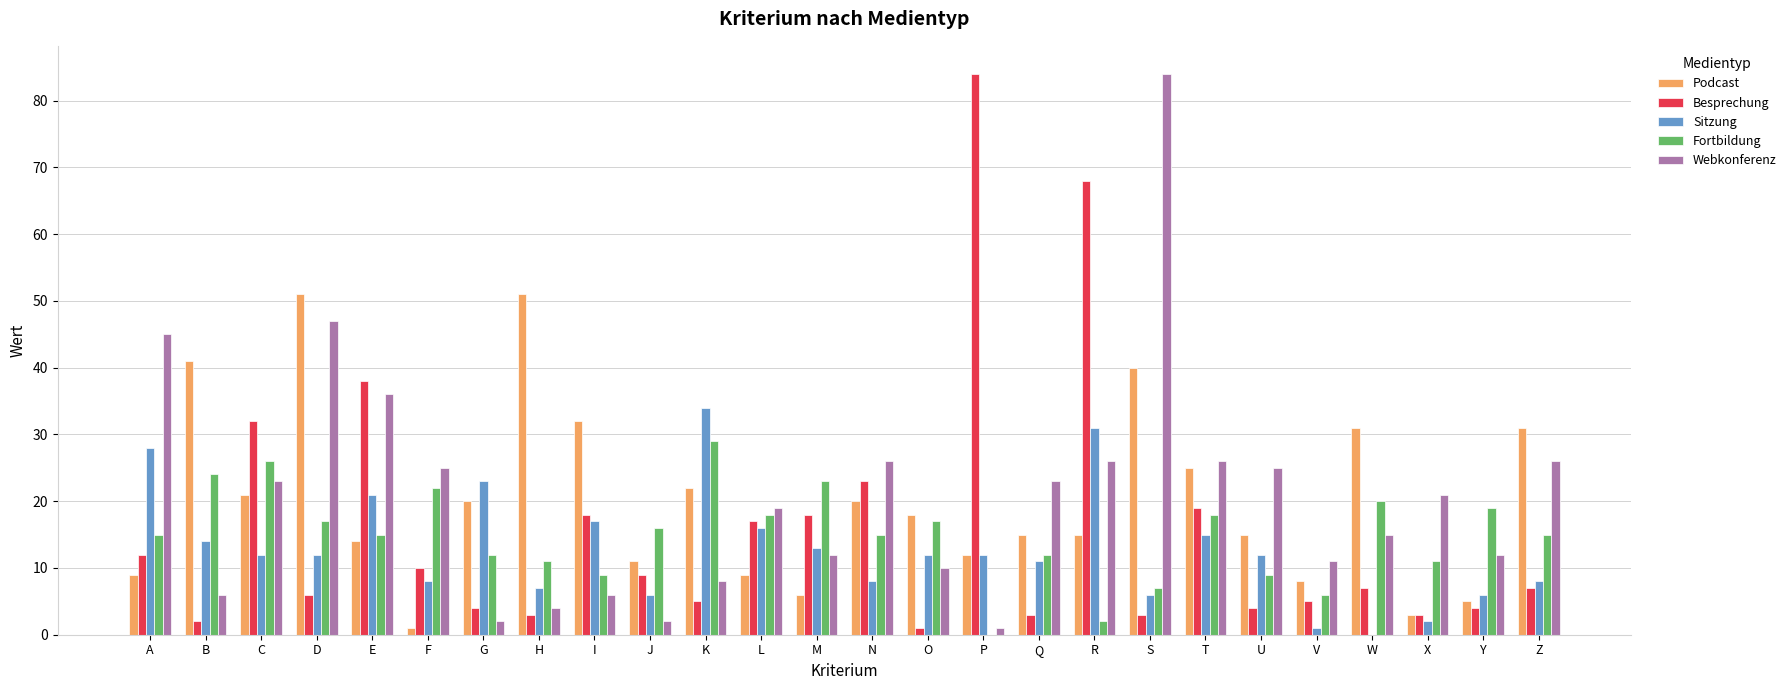

What is the sum of all Sitzung values?

335